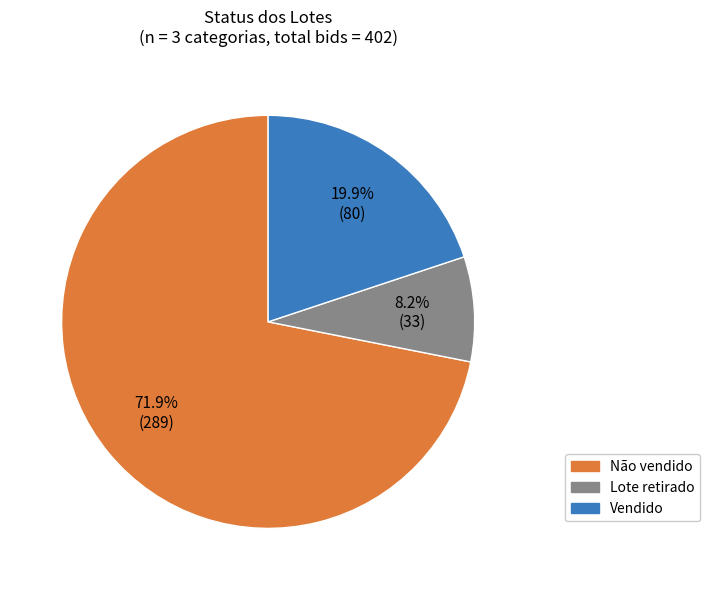

Which category accounts for the majority?

Não vendido